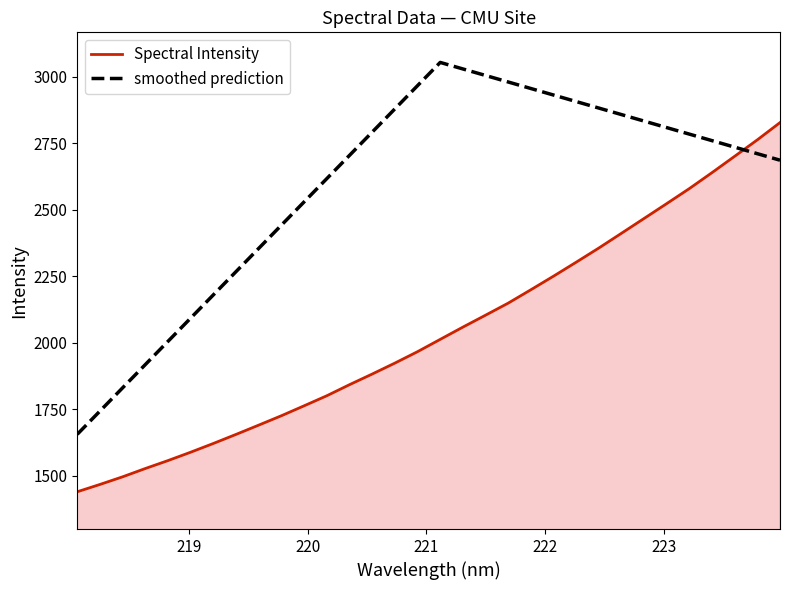

Which series has the largest total across all categories?

smoothed prediction